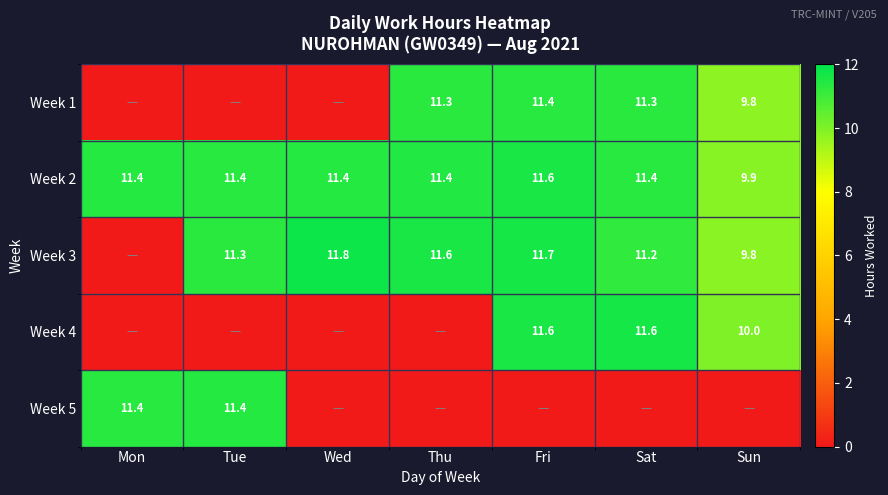

What is the total value across all series at Sat?

45.5